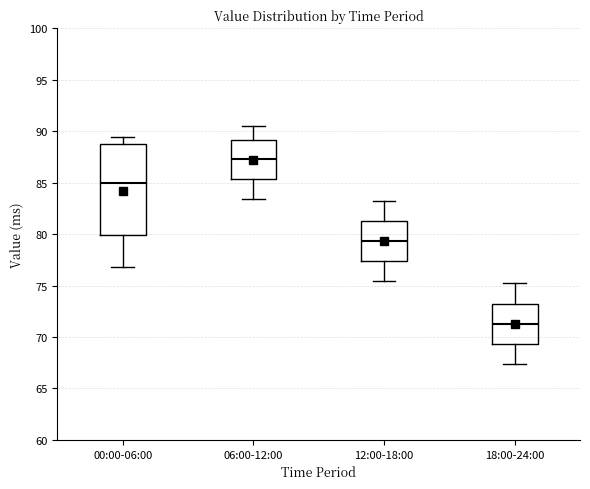

Comparing the boxes themselves (not the whiskers), which one is the tallest?

00:00-06:00